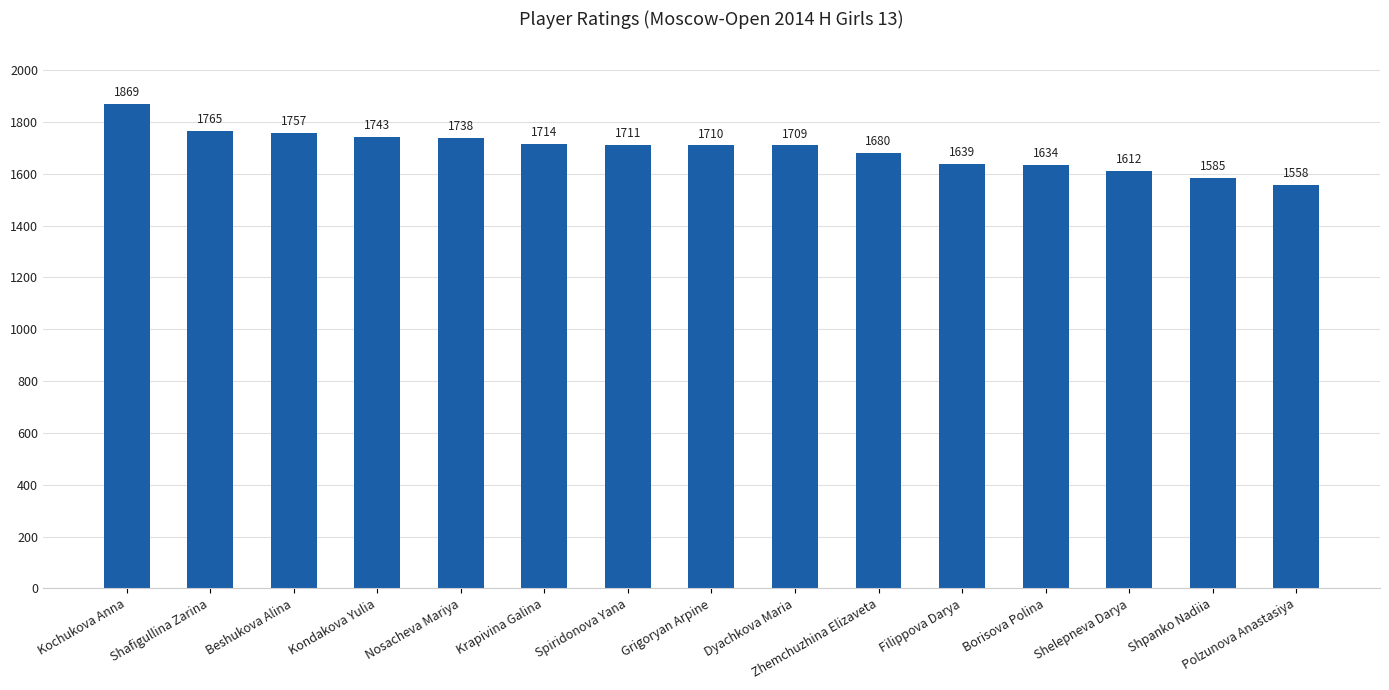

Does the chart contain stacked bars?

No